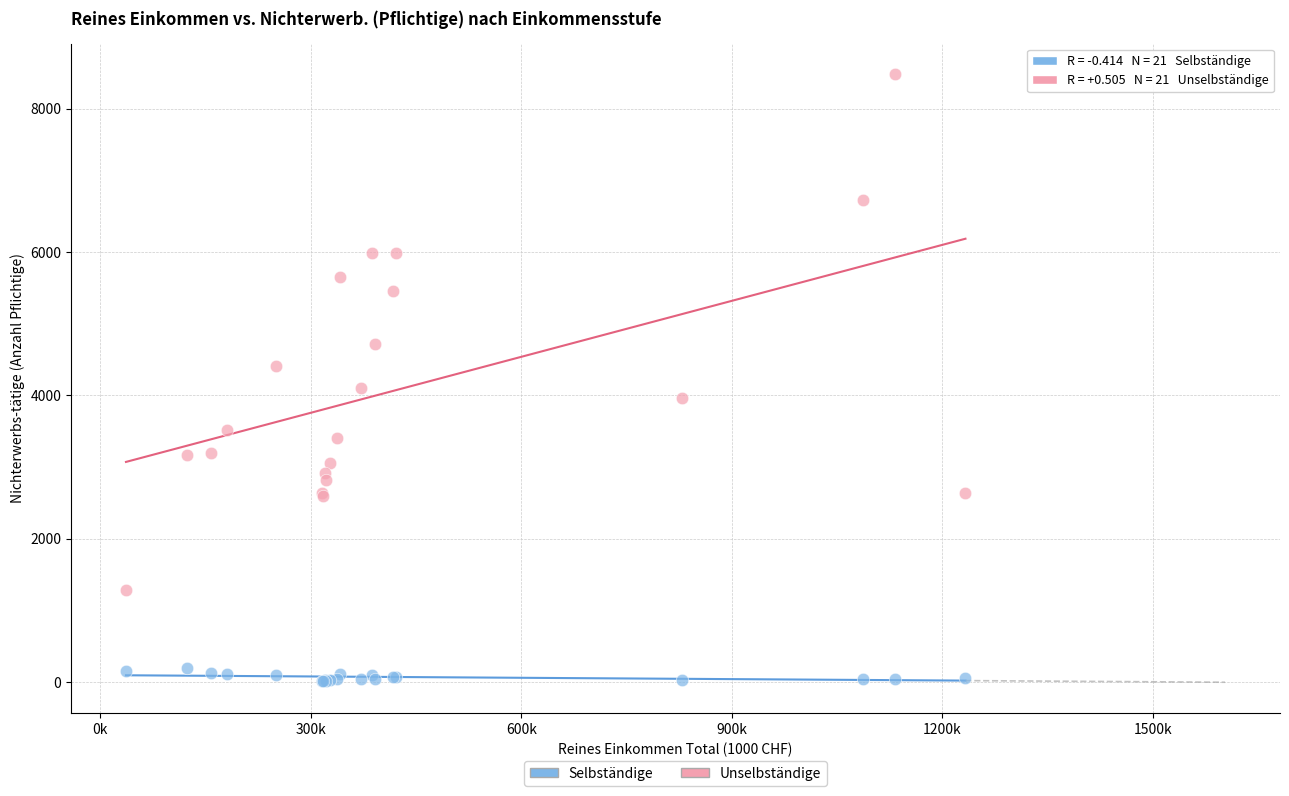

Which series has the largest Y range (max minus min)?

Unselbständige